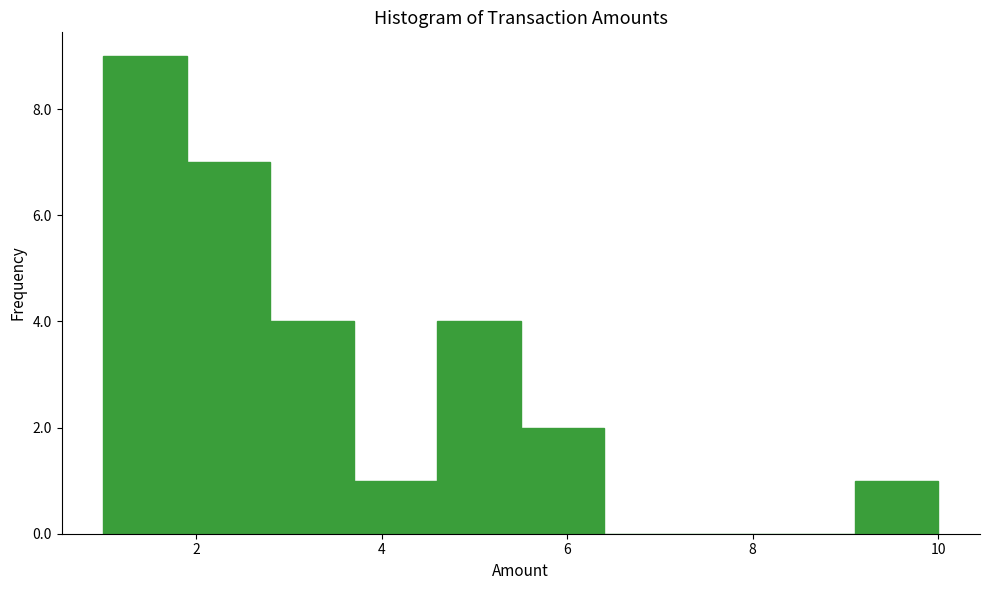

Reading left to right, transcribe this chart: for each bar, give the range it covers on the x-axis and its height. Neither the bar edges nor the heights are printed on the chart, so give them approximately, as read against the axes.

1.0 to 1.9: 9
1.9 to 2.8: 7
2.8 to 3.7: 4
3.7 to 4.6: 1
4.6 to 5.5: 4
5.5 to 6.4: 2
6.4 to 7.3: 0
7.3 to 8.2: 0
8.2 to 9.1: 0
9.1 to 10.0: 1